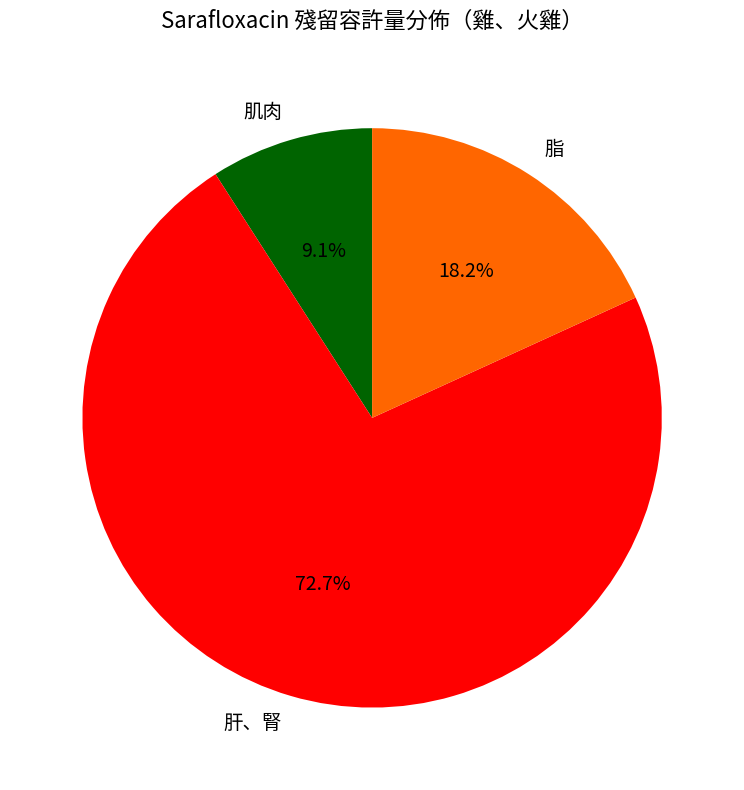

How many slices are in this pie chart?

3